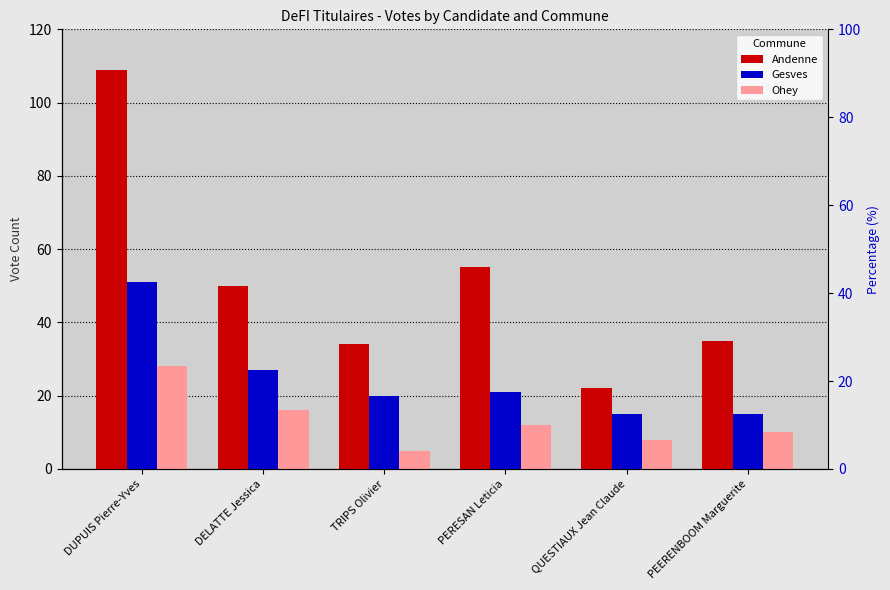

How many bars are there in total?

18